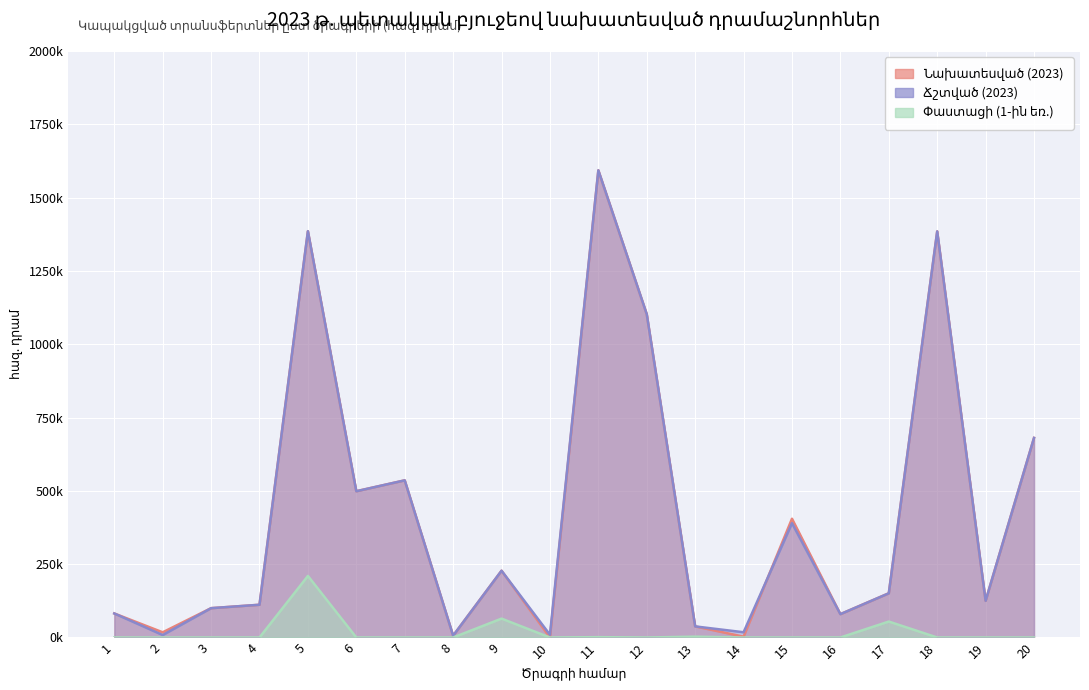

What is the difference between the Նախատեսված (2023) values at 1 and 12?

1020513.3